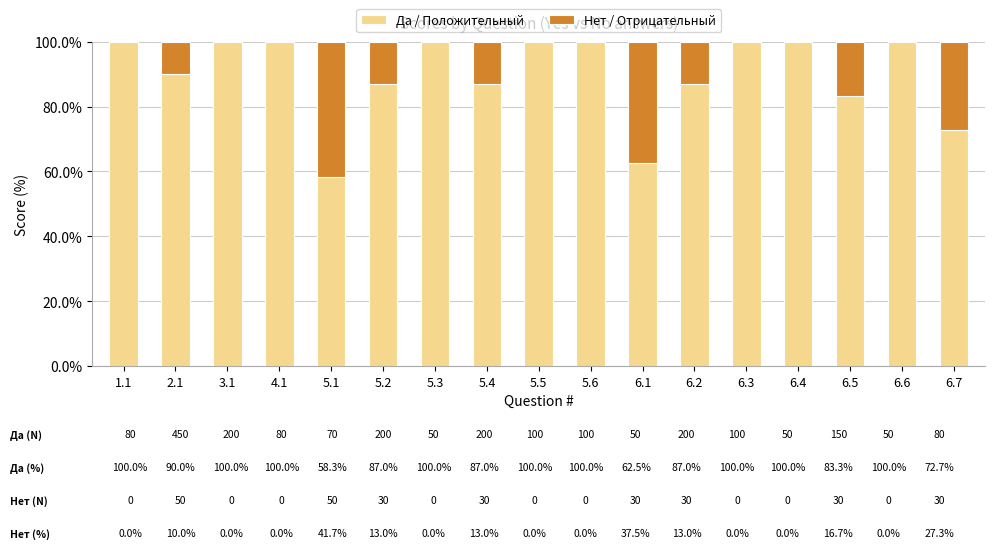

What is the total value across all series at 5.6?

100.0